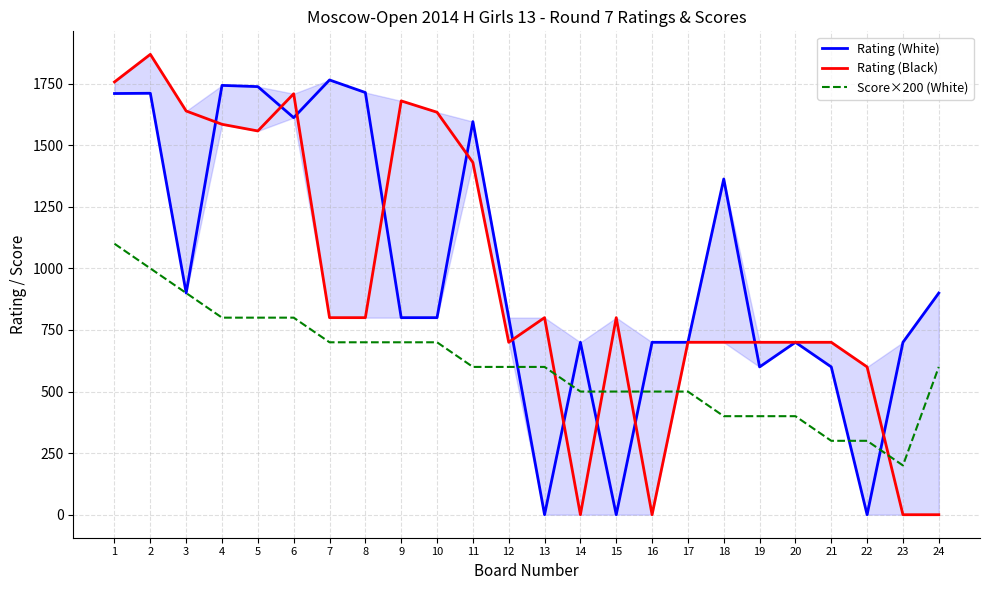

What is the difference between the Rating (White) values at 24 and 22?

900